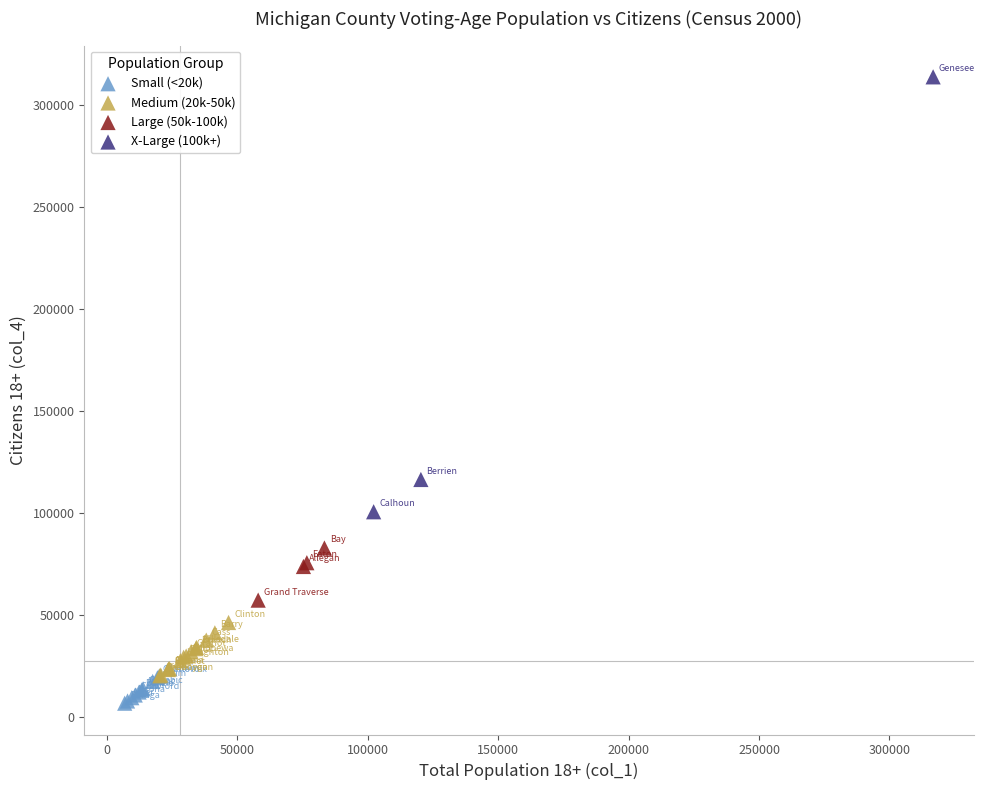

Which series has the largest Y range (max minus min)?

X-Large (100k+)